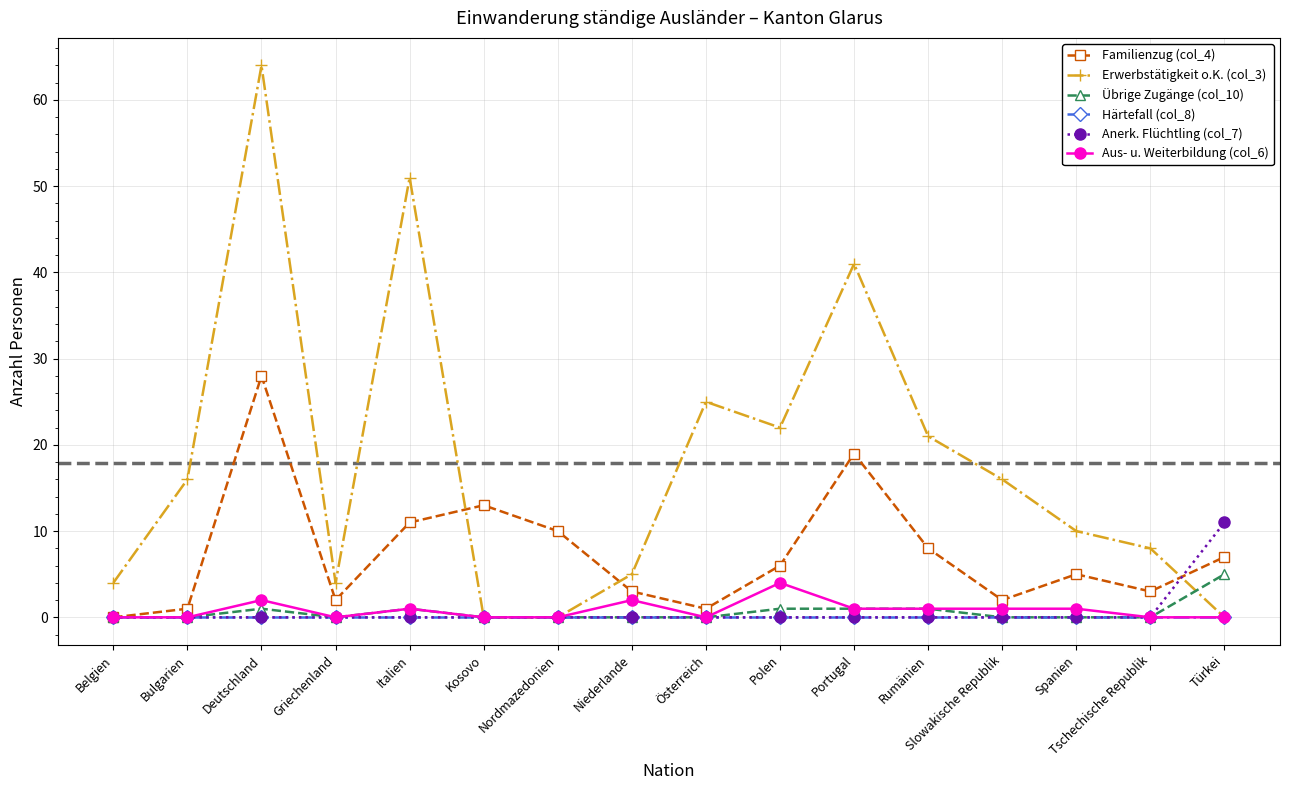

True or false: Übrige Zugänge (col_10) has a value of -3 at Tschechische Republik.

False